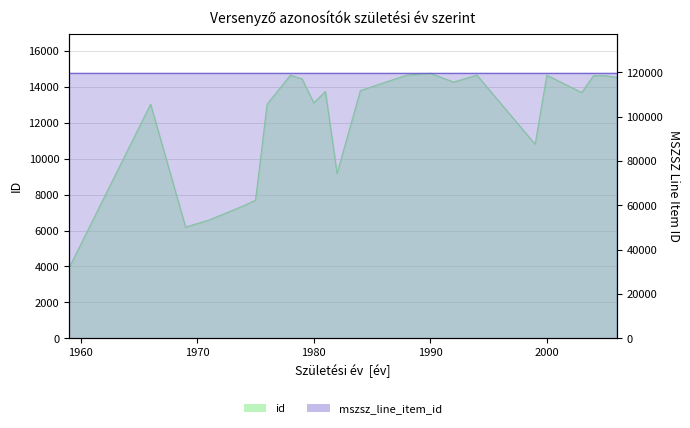

At which label is id closest to 9341?

1982